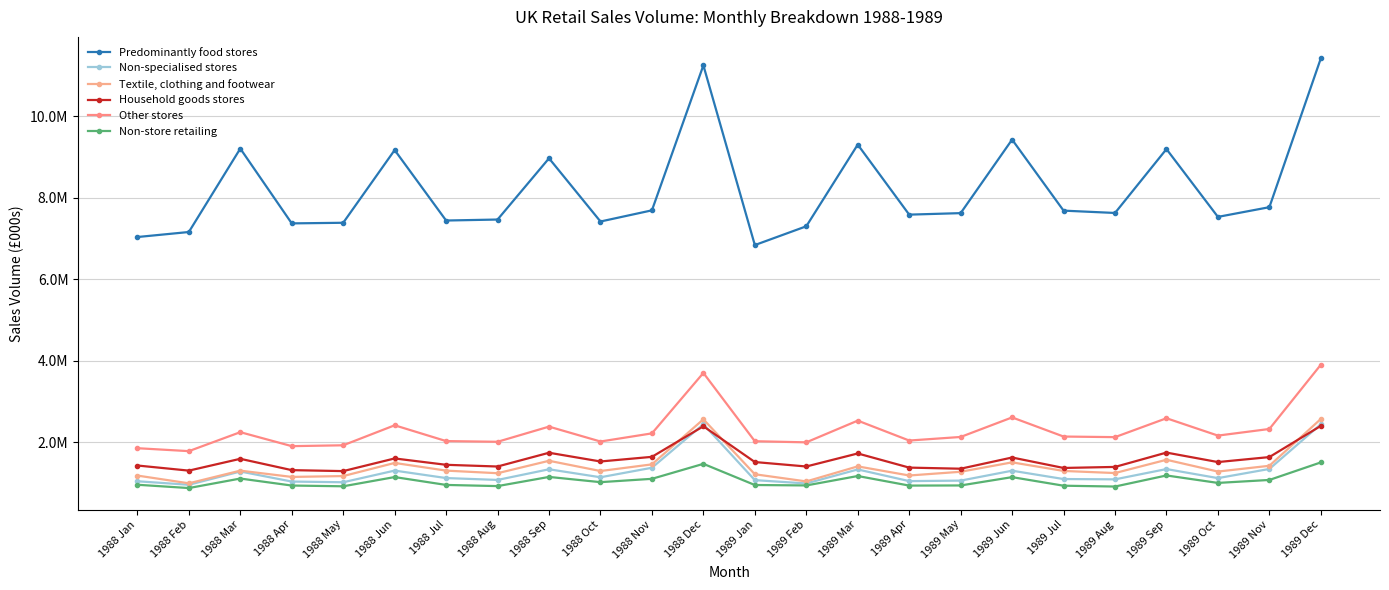

What is the difference between the maximum and second lowest values in the Textile, clothing and footwear series?

1533277